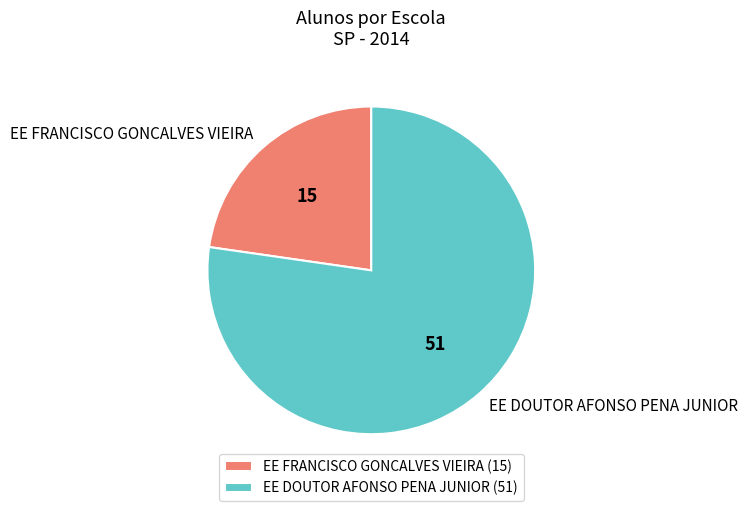

Count the number of slices in the pie.

2